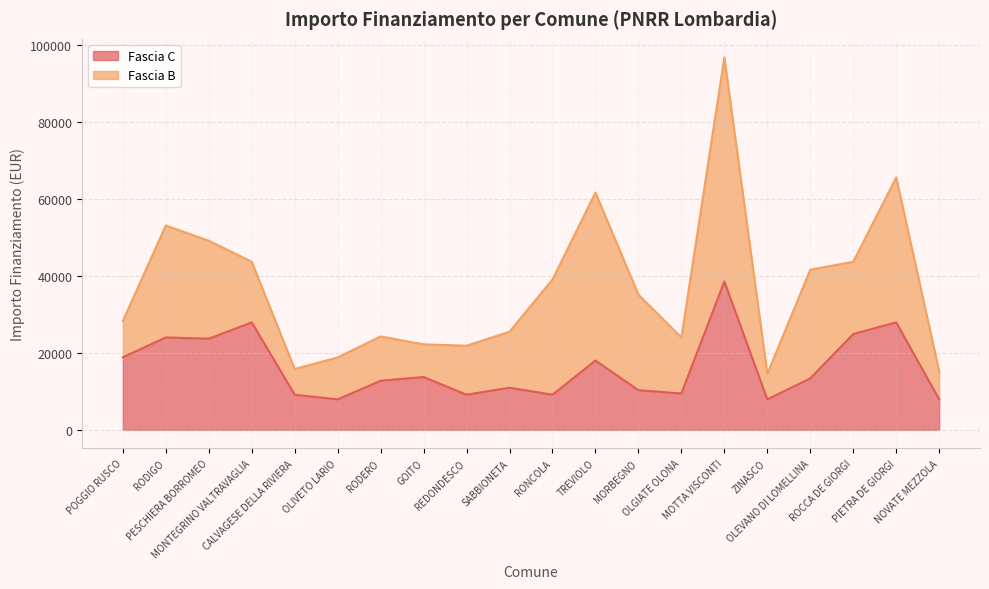

What is the ratio of the value at NOVATE MEZZOLA to the value at POGGIO RUSCO?

0.4